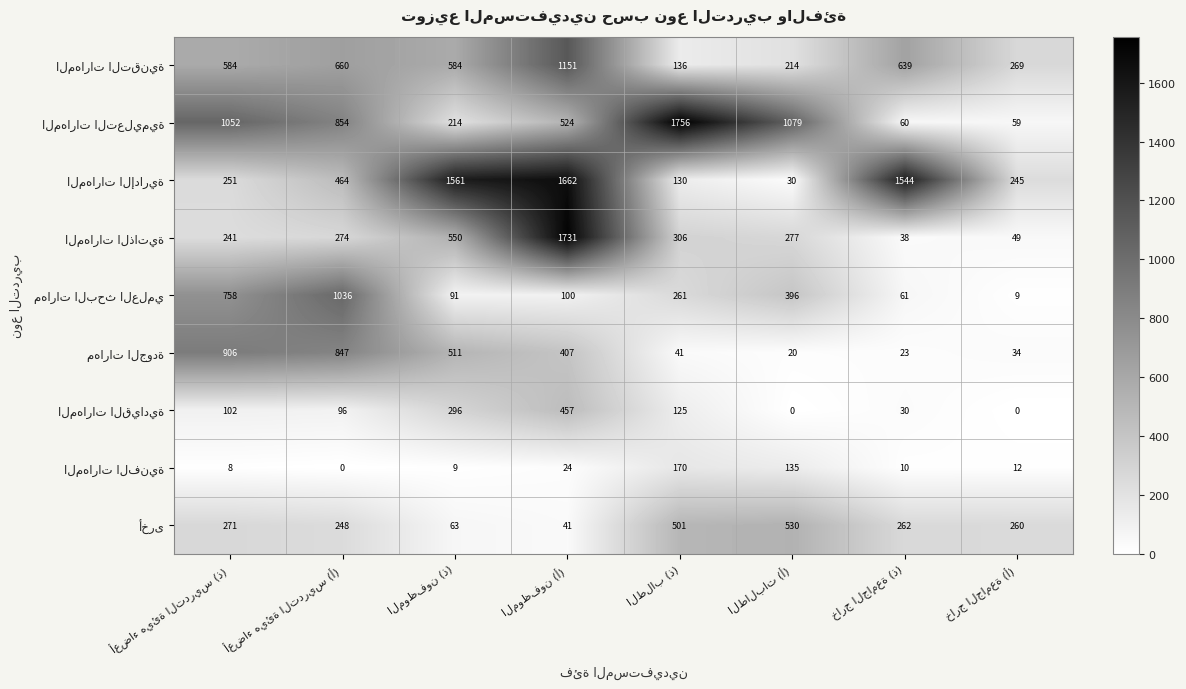

What is the maximum value shown in the chart?

1756